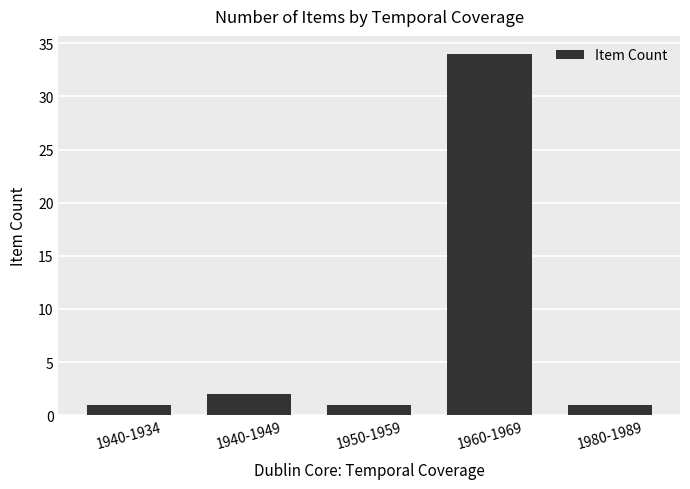

Reading left to right, extract all data points from this chart.

1	2	1	34	1